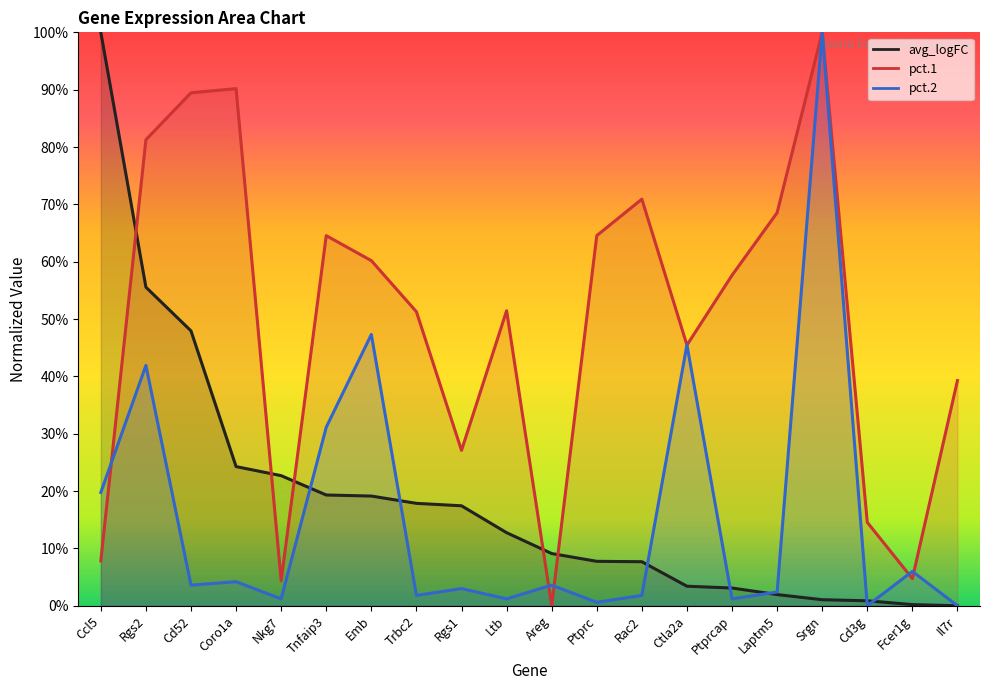

True or false: pct.1 and avg_logFC intersect in this chart.

True